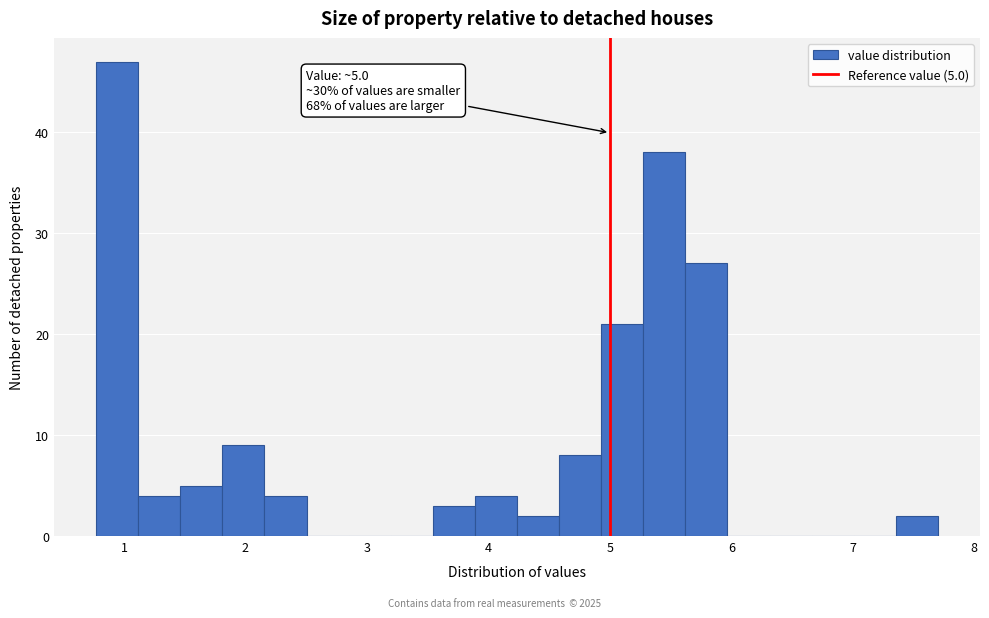

Around what value on the x-axis is the tallest bar? Give the approximate position of its centre, as read against the axis.

0.9